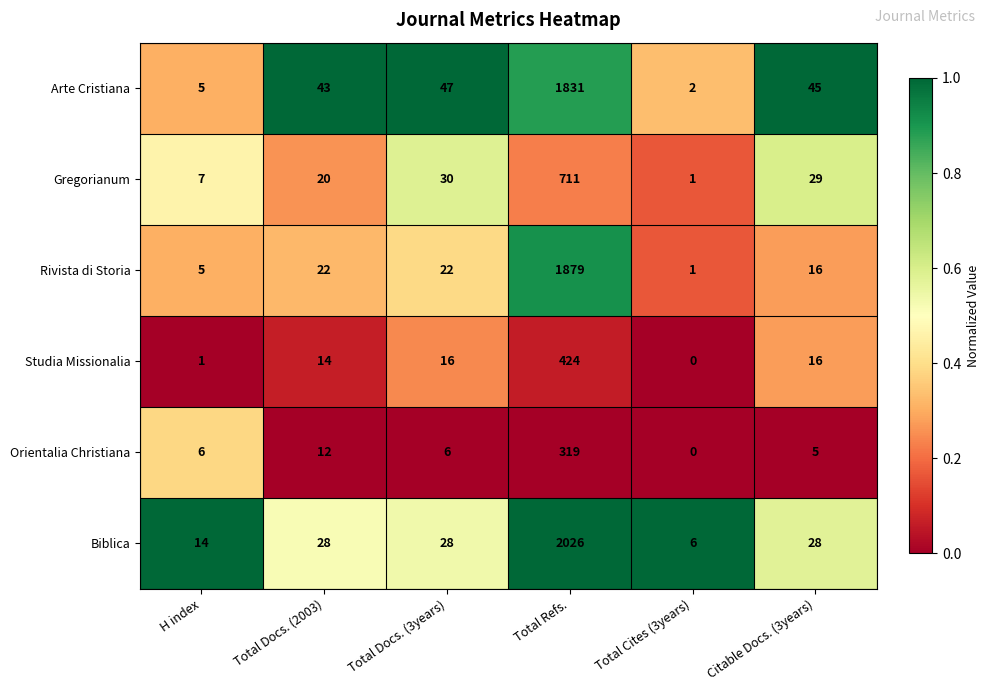

Which category has the highest value in the Biblica series?

Total Refs.